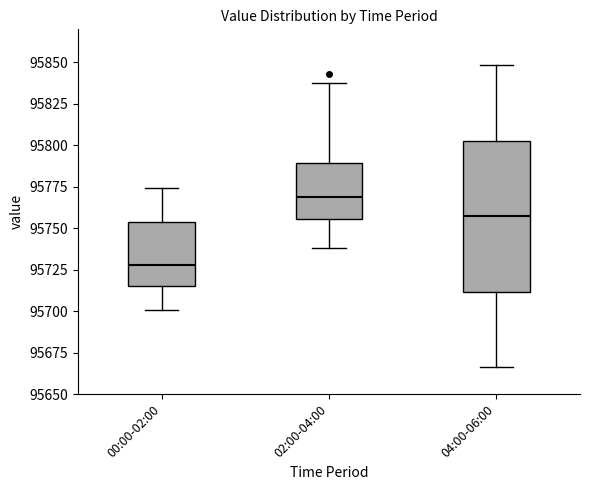

Comparing the boxes themselves (not the whiskers), which one is the tallest?

04:00-06:00